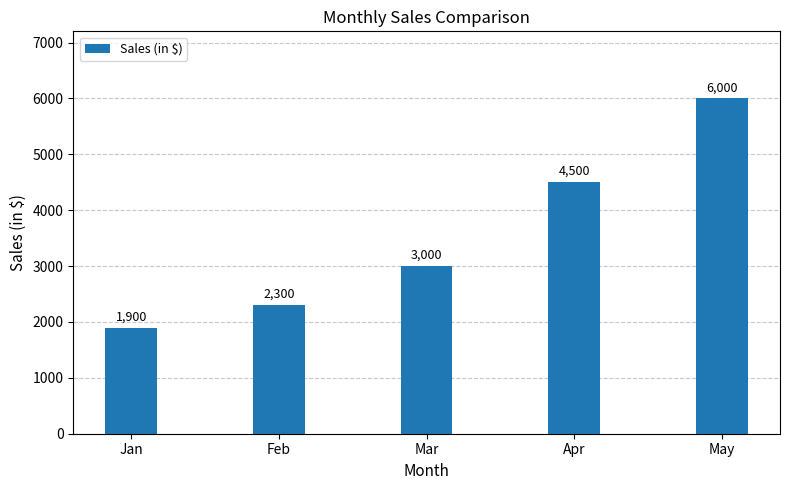

What is the difference between the values at Apr and Feb?

2200